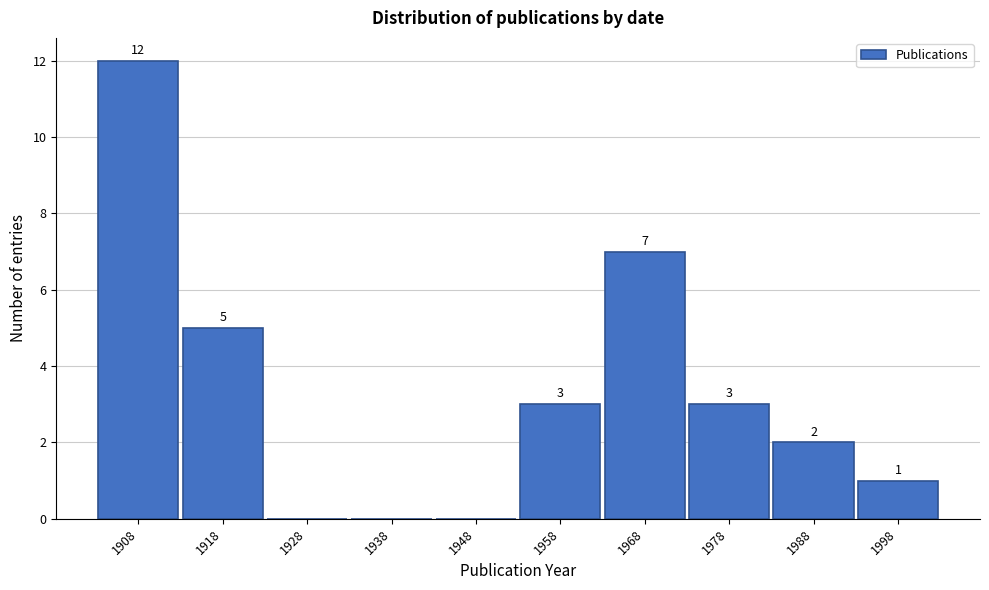

Reading left to right, list all the values displayed in this chart.

1908=12	1918=5	1928=0	1938=0	1948=0	1958=3	1968=7	1978=3	1988=2	1998=1